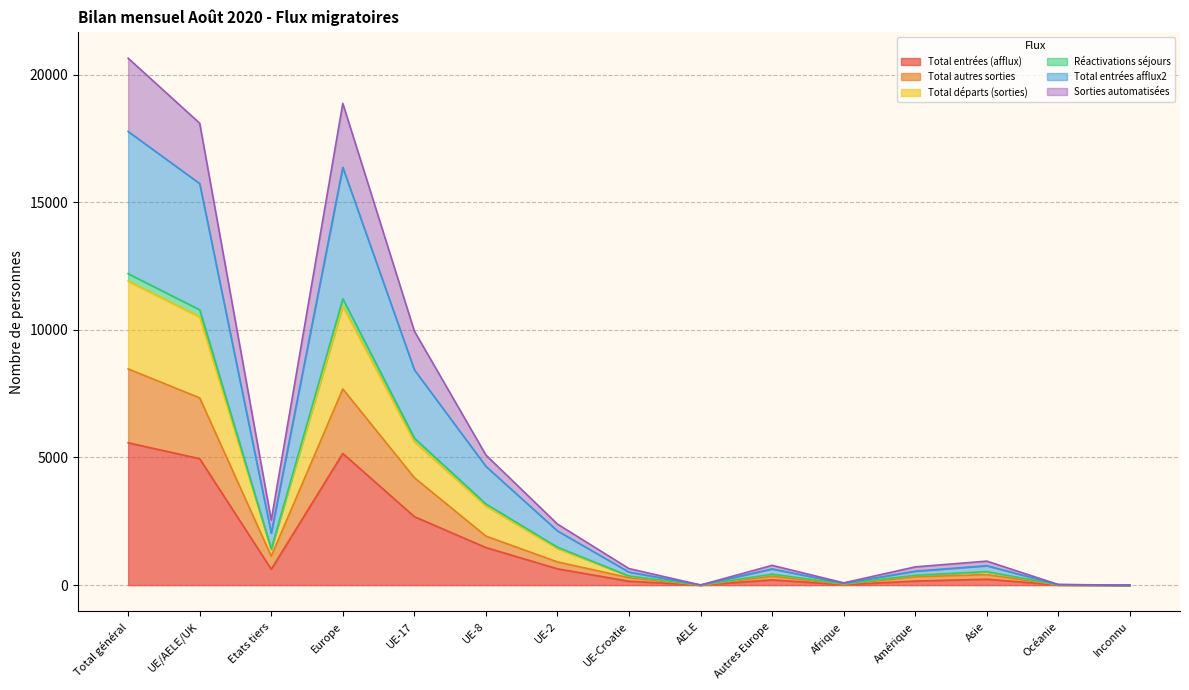

Is it true that Total entrées (afflux) equals -3781 at Inconnu?

False